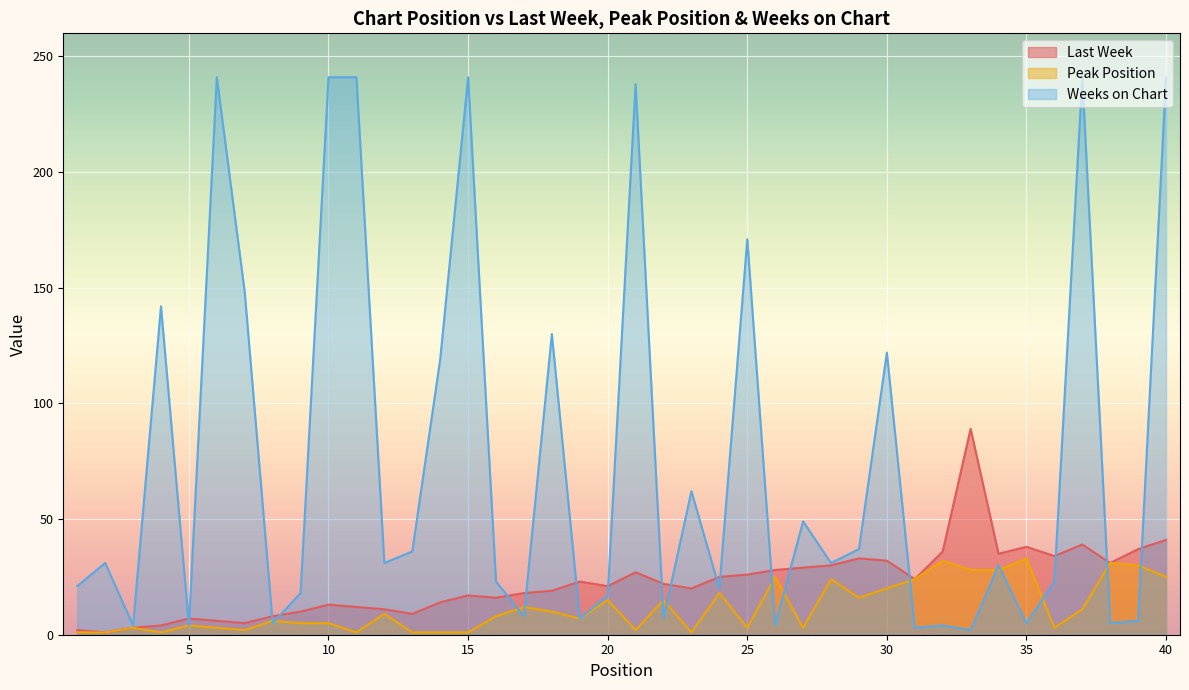

Which series has the largest range (max minus min)?

Weeks on Chart